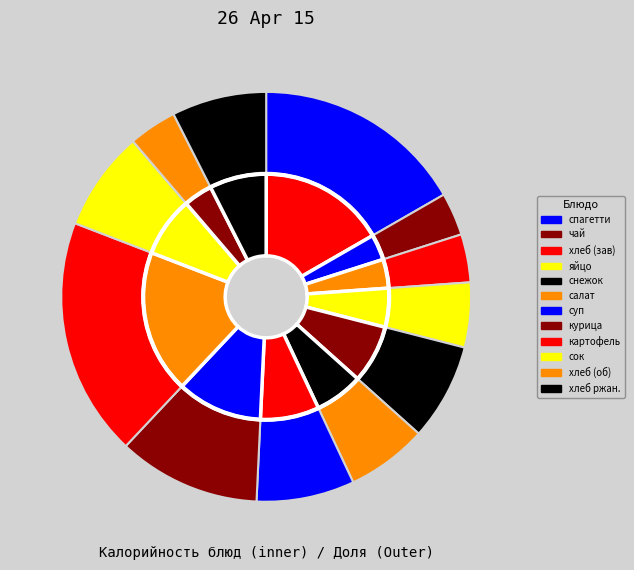

Does суп с зеленым горошком на к/б account for over 50% of the chart?

No